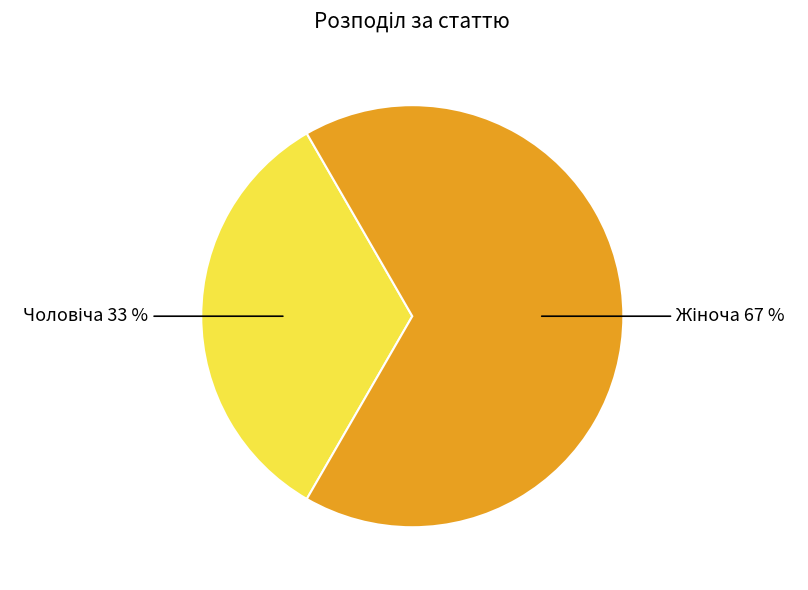

To the nearest percent, what is the average slice percentage?

50%